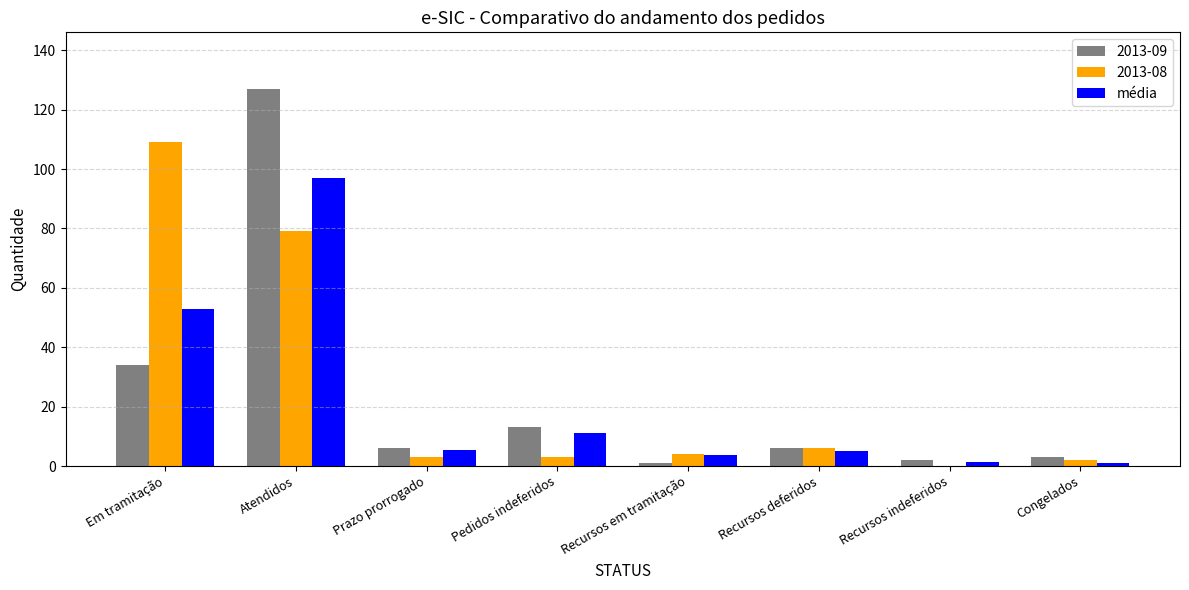

What is the sum of the 2013-09 values at Em tramitação and Prazo prorrogado?

40.0